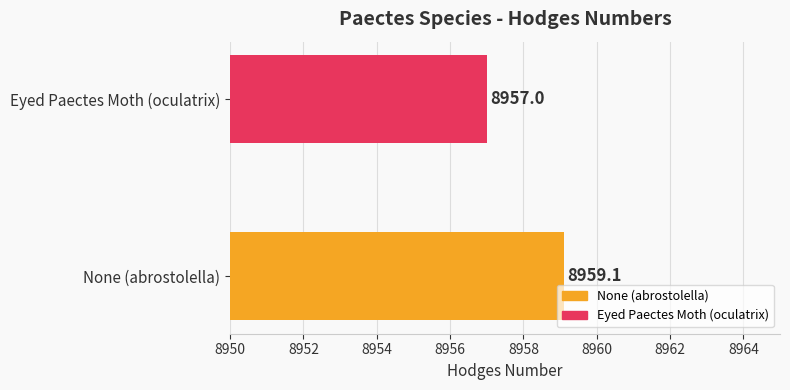

How many bars are there in total?

2